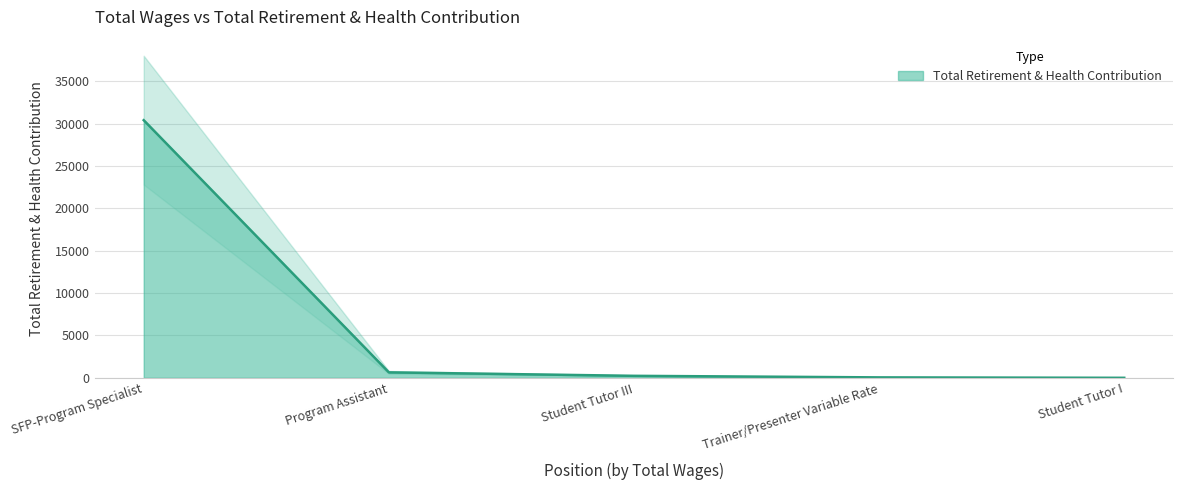

What is the sum of all values?

31332